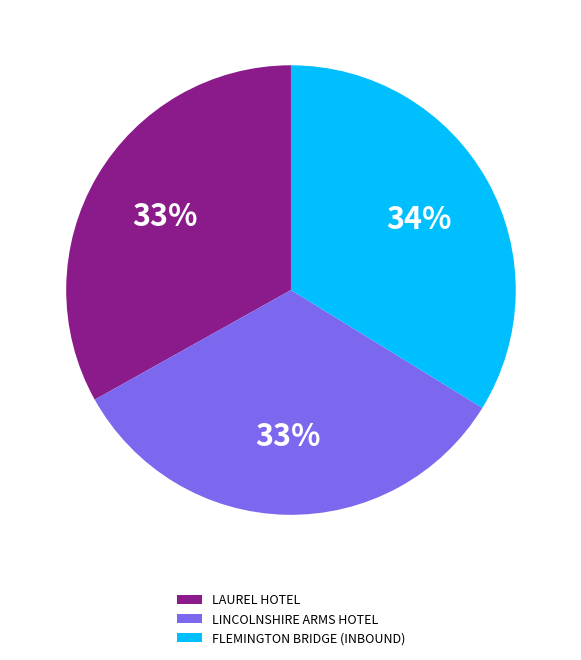

What is the ratio of the value at FLEMINGTON BRIDGE (INBOUND) to the value at LINCOLNSHIRE ARMS HOTEL?

1.0